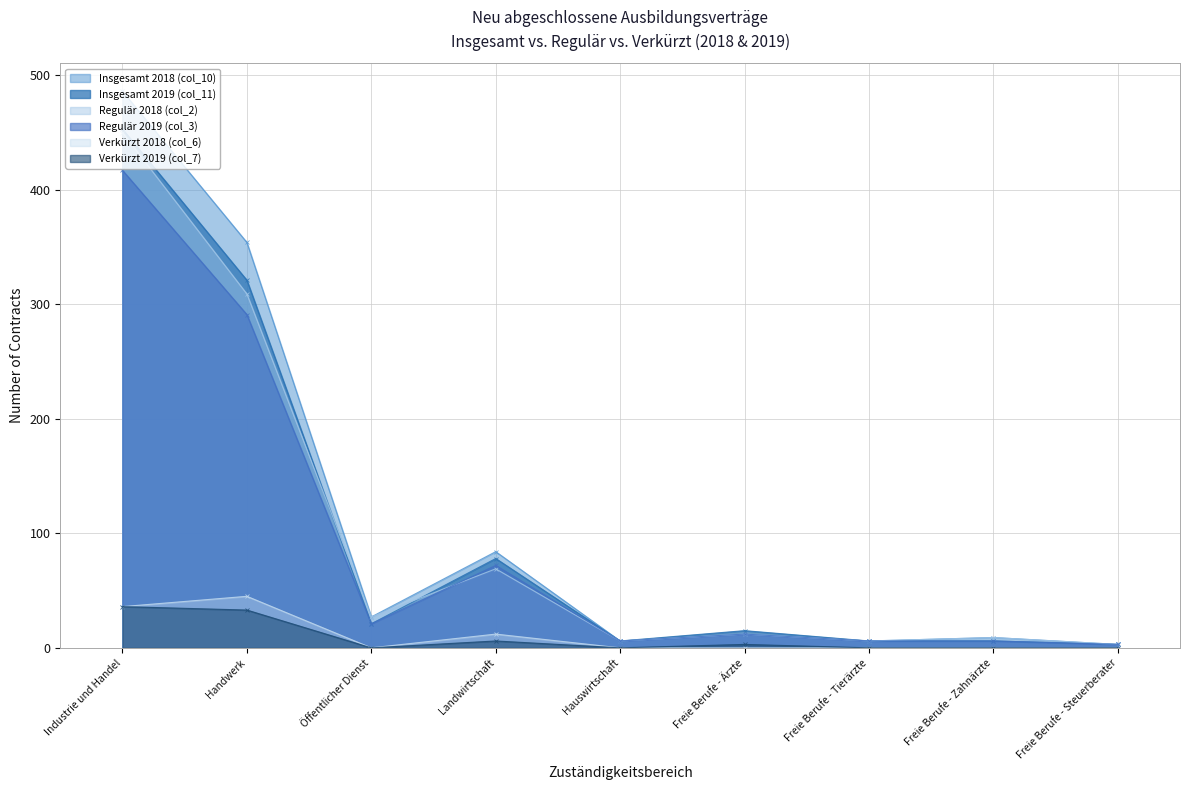

What is the average value of the Regulär 2019 (col_3) series?

93